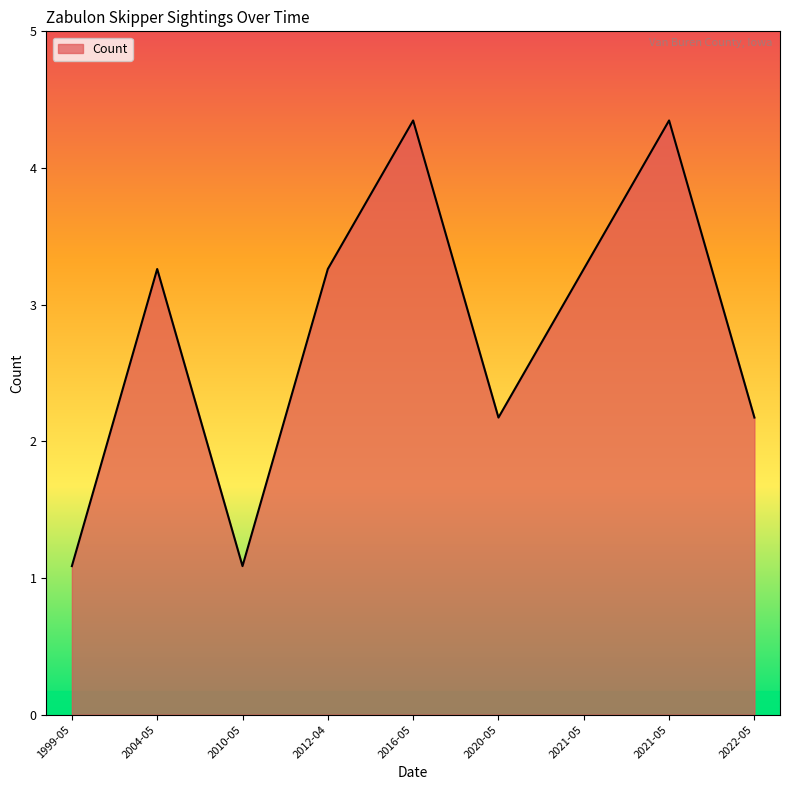

True or false: there are more than 1 points higher than both neighbors.

True